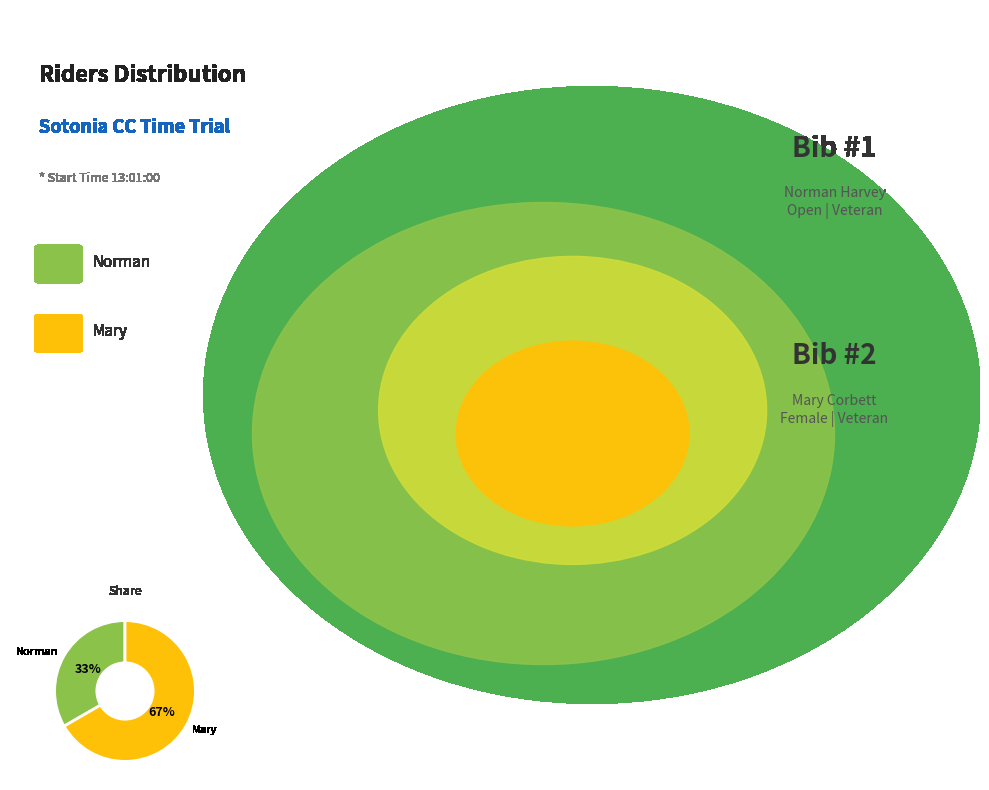

Is there any slice that represents more than half of the pie?

Yes